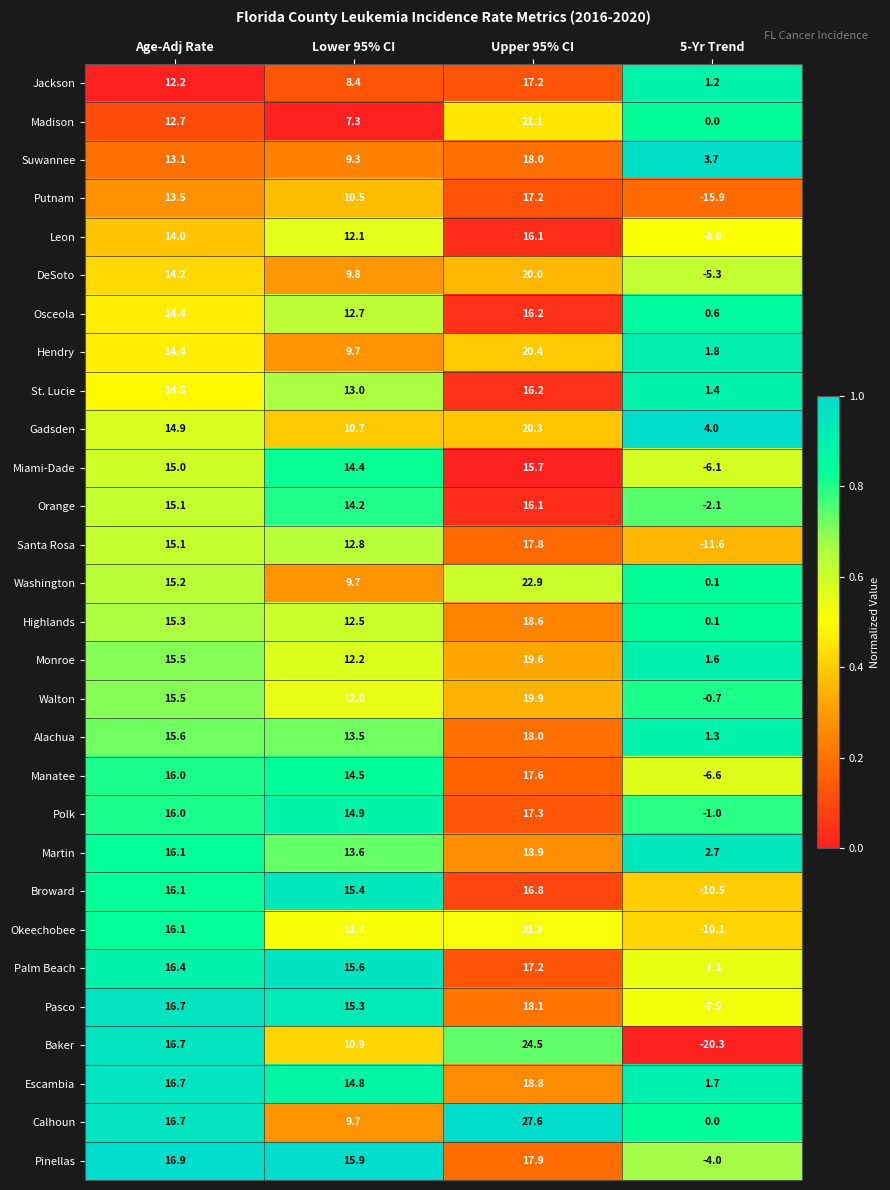

Which series has the largest range (max minus min)?

Baker